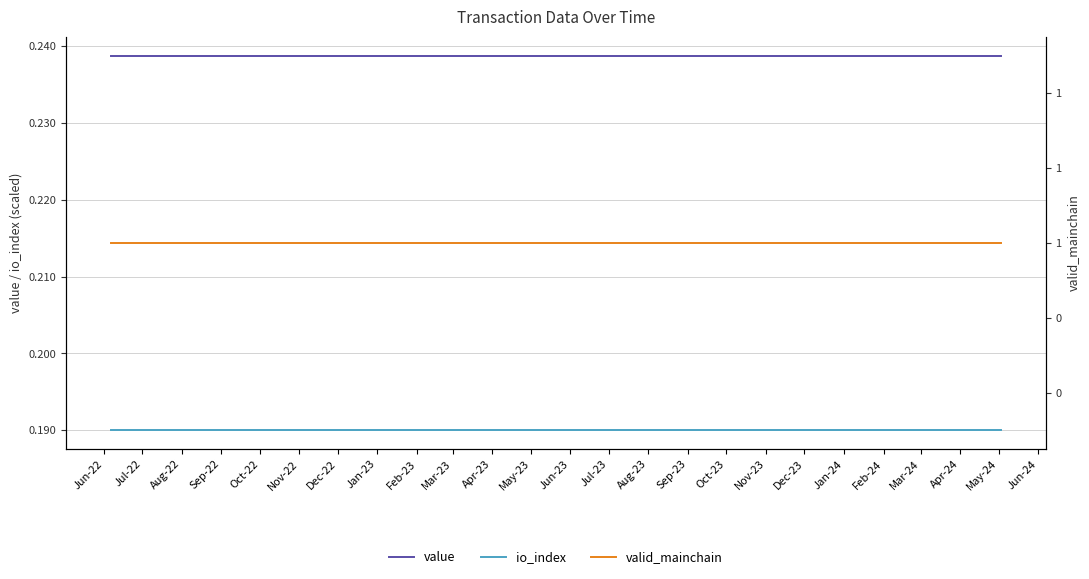

True or false: value and io_index intersect in this chart.

False